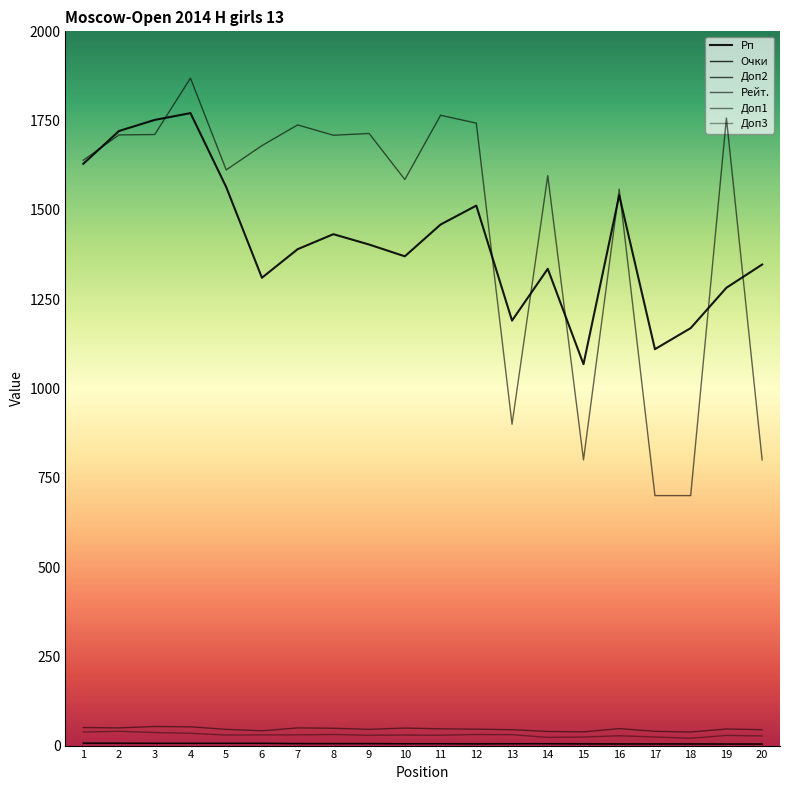

Does the chart have visible grid lines?

No